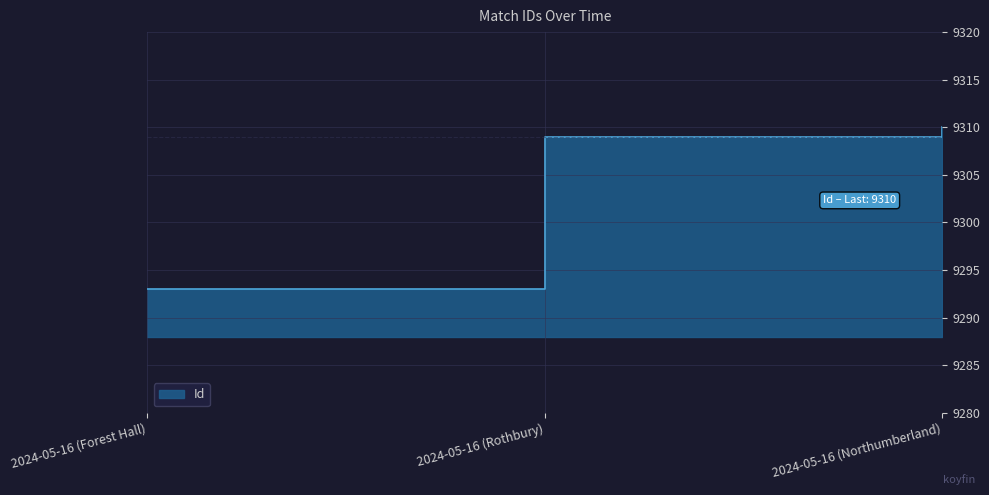

What is the difference between the maximum and minimum values?

17